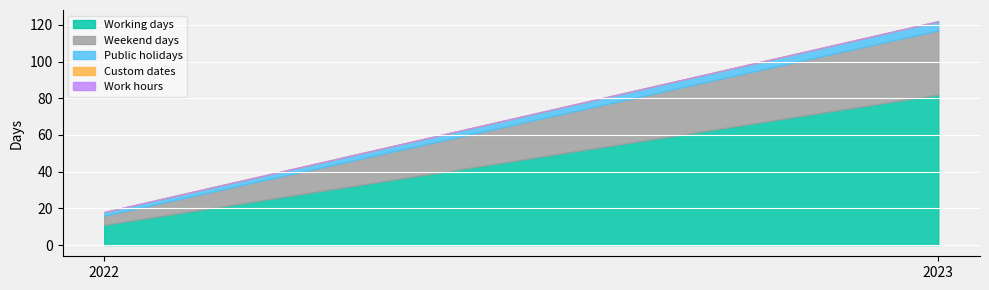

Is it true that Work hours equals 0 at 2023?

True